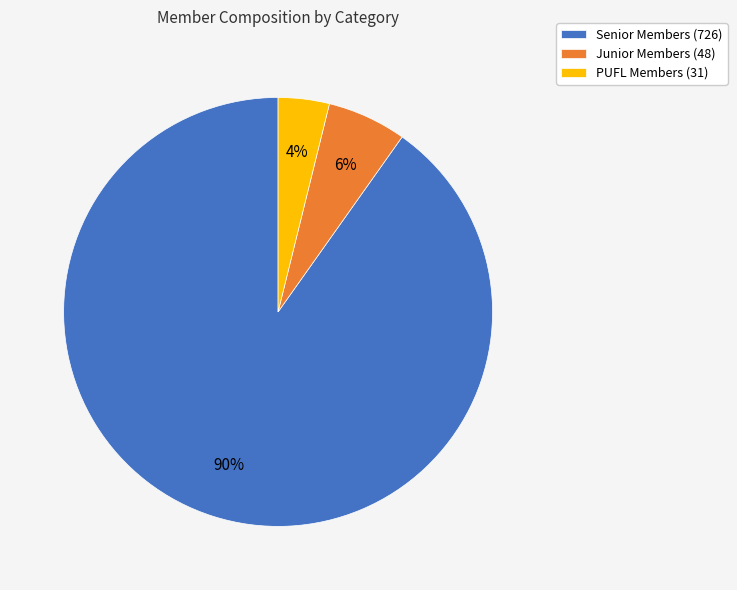

How many slices are in this pie chart?

3